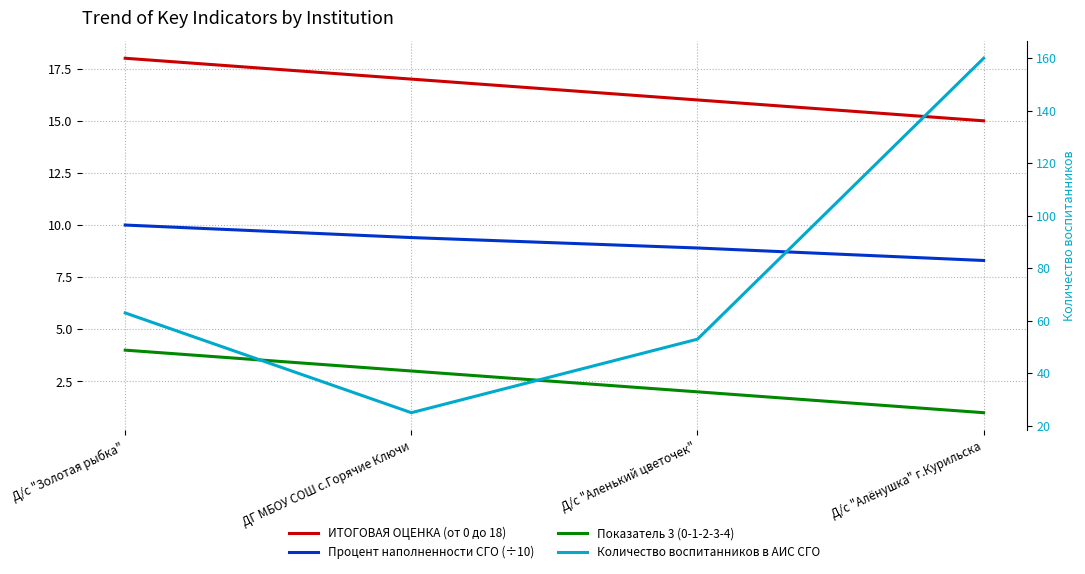

Is it true that Показатель 3 (0-1-2-3-4) equals 1.0 at Д/с "Алёнушка" г.Курильска?

True